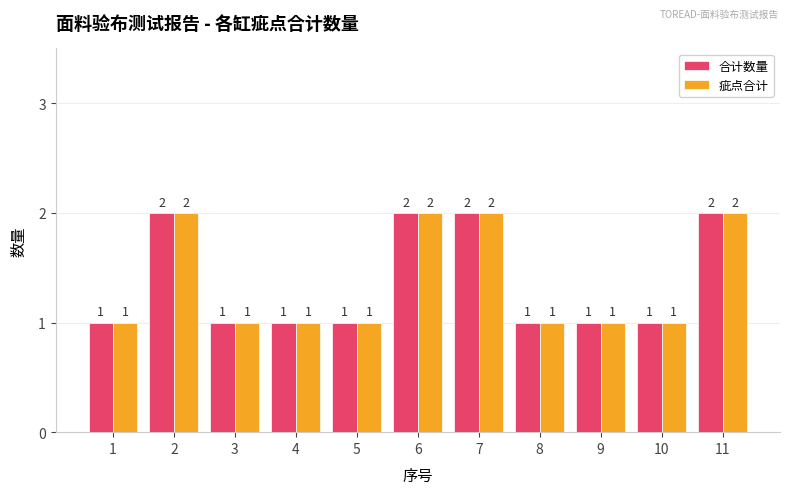

Reading right to left, what are all the values shown in this chart?

合计数量: 11=2	10=1	9=1	8=1	7=2	6=2	5=1	4=1	3=1	2=2	1=1
疵点合计: 11=2	10=1	9=1	8=1	7=2	6=2	5=1	4=1	3=1	2=2	1=1